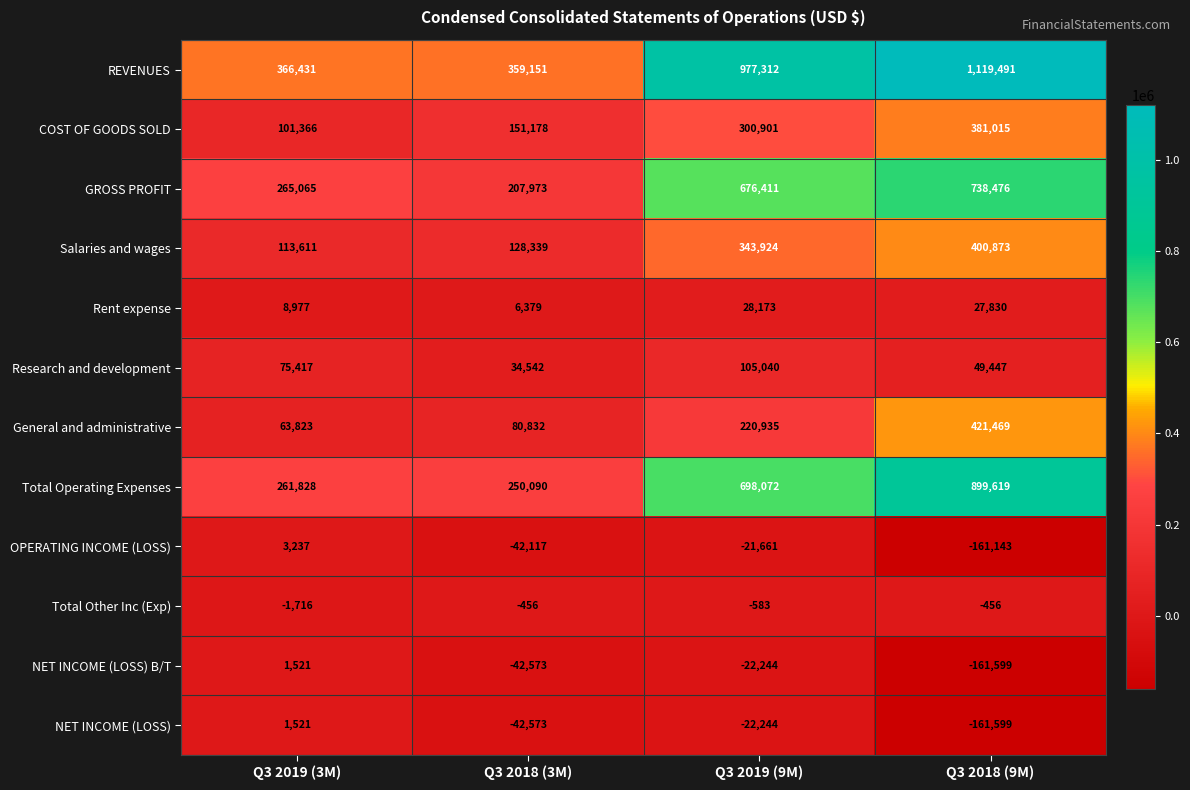

Which category has the highest value across all series?

Q3 2018 (9M)